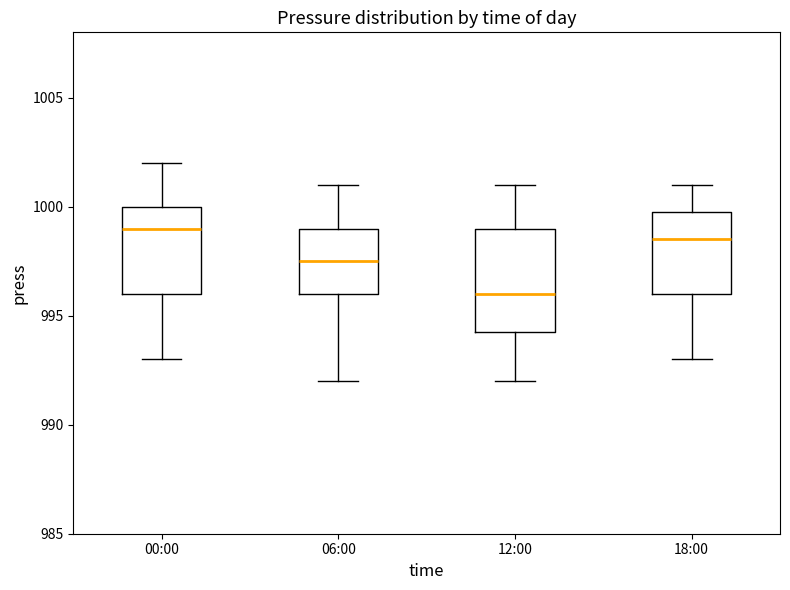

Which box's median line is the highest?

00:00